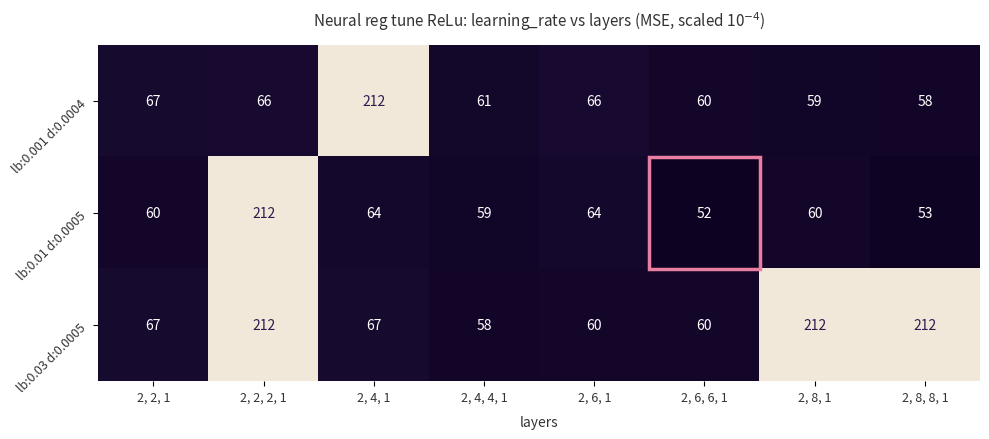

What is the sum of all lb:0.001 d:0.0004 values?

649